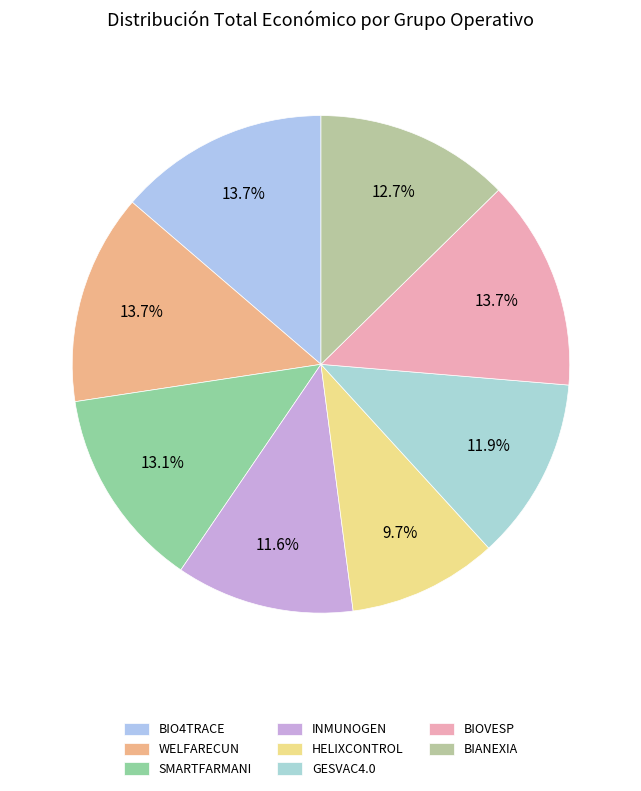

Combined, do GESVAC4.0 and BIANEXIA account for over 50%?

No